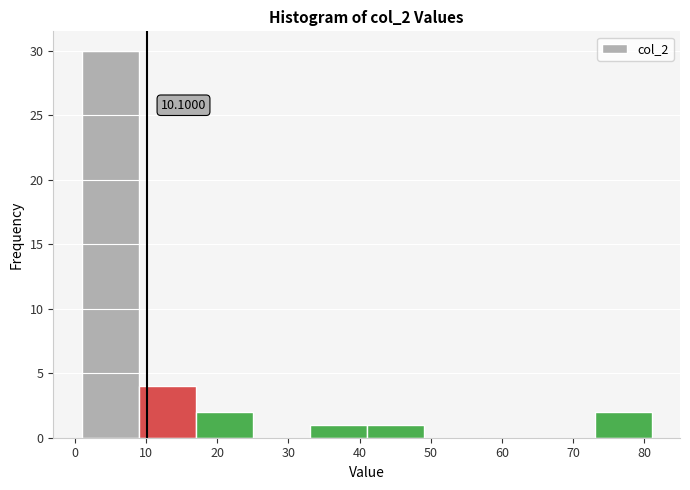

Which range on the x-axis has the tallest bar?

1 to 9